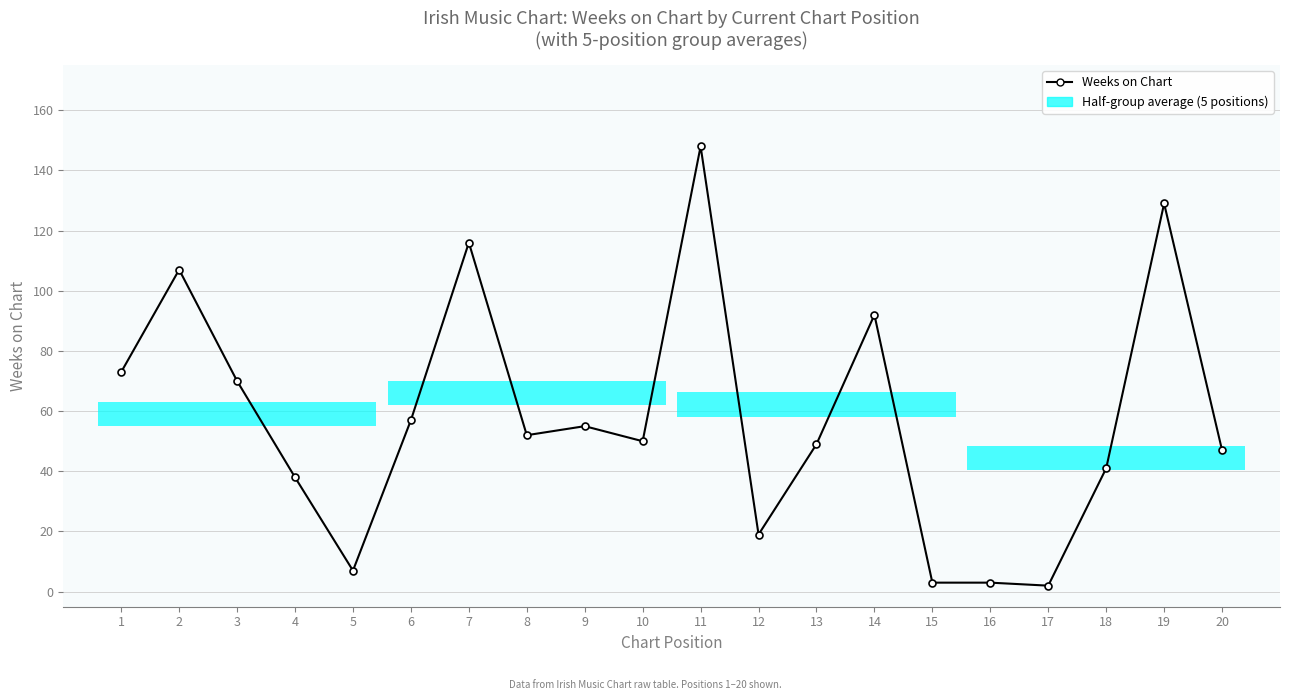

What is the minimum value shown in the chart?

2